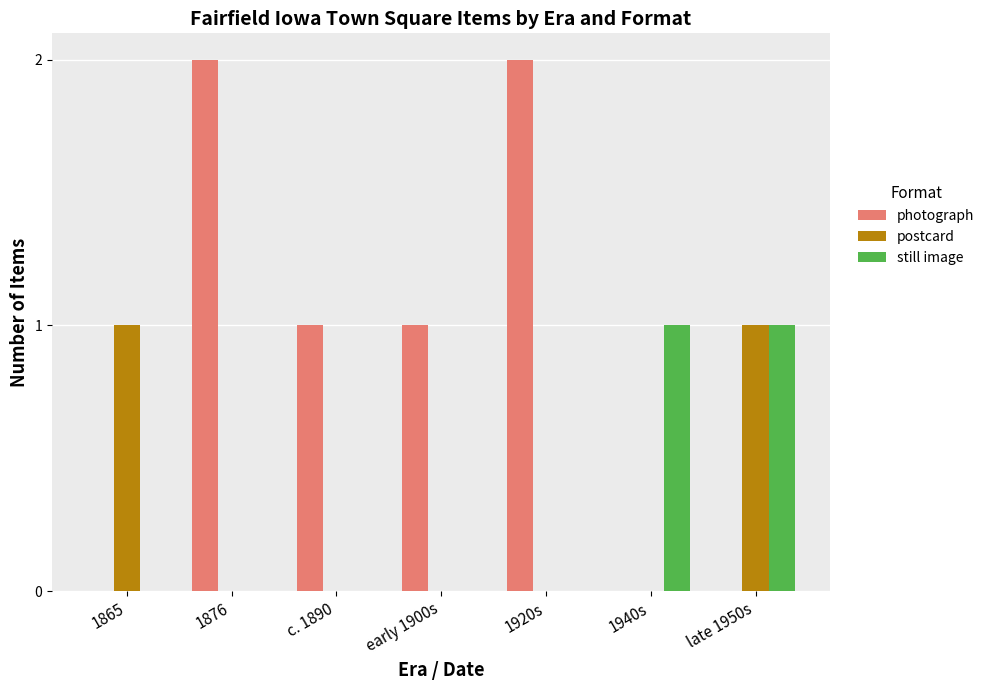

Which series changed the most between 1876 and early 1900s?

photograph